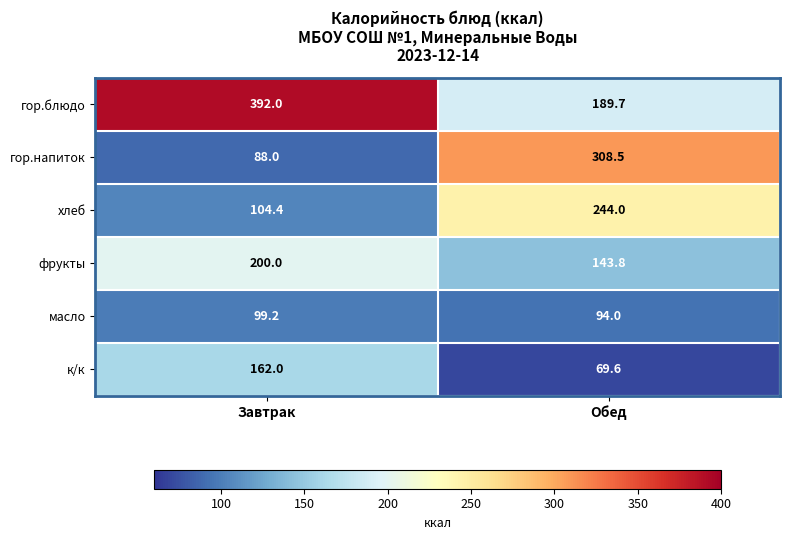

Reading left to right, extract all data points from this chart.

гор.блюдо: 392.0	189.7
гор.напиток: 88.0	308.5
хлеб: 104.4	244.0
фрукты: 200.0	143.8
масло: 99.2	94.0
к/к: 162.0	69.6